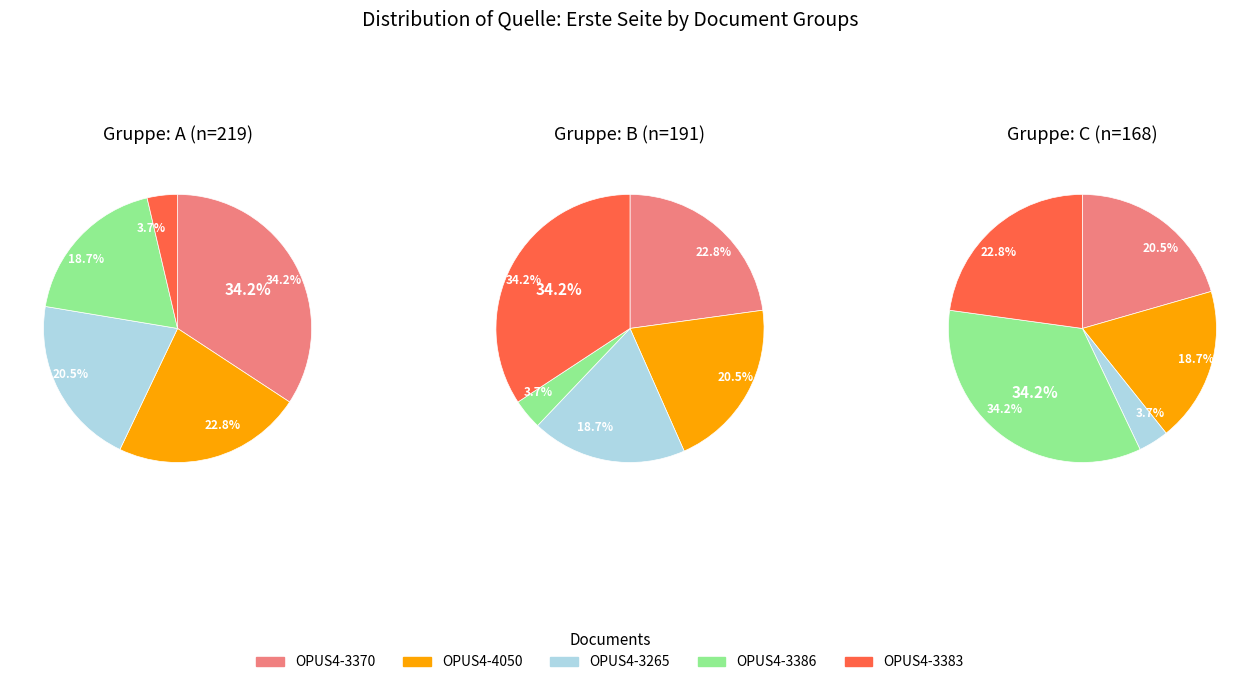

To the nearest percent, what is the difference between the largest and smallest slice percentages?

31%